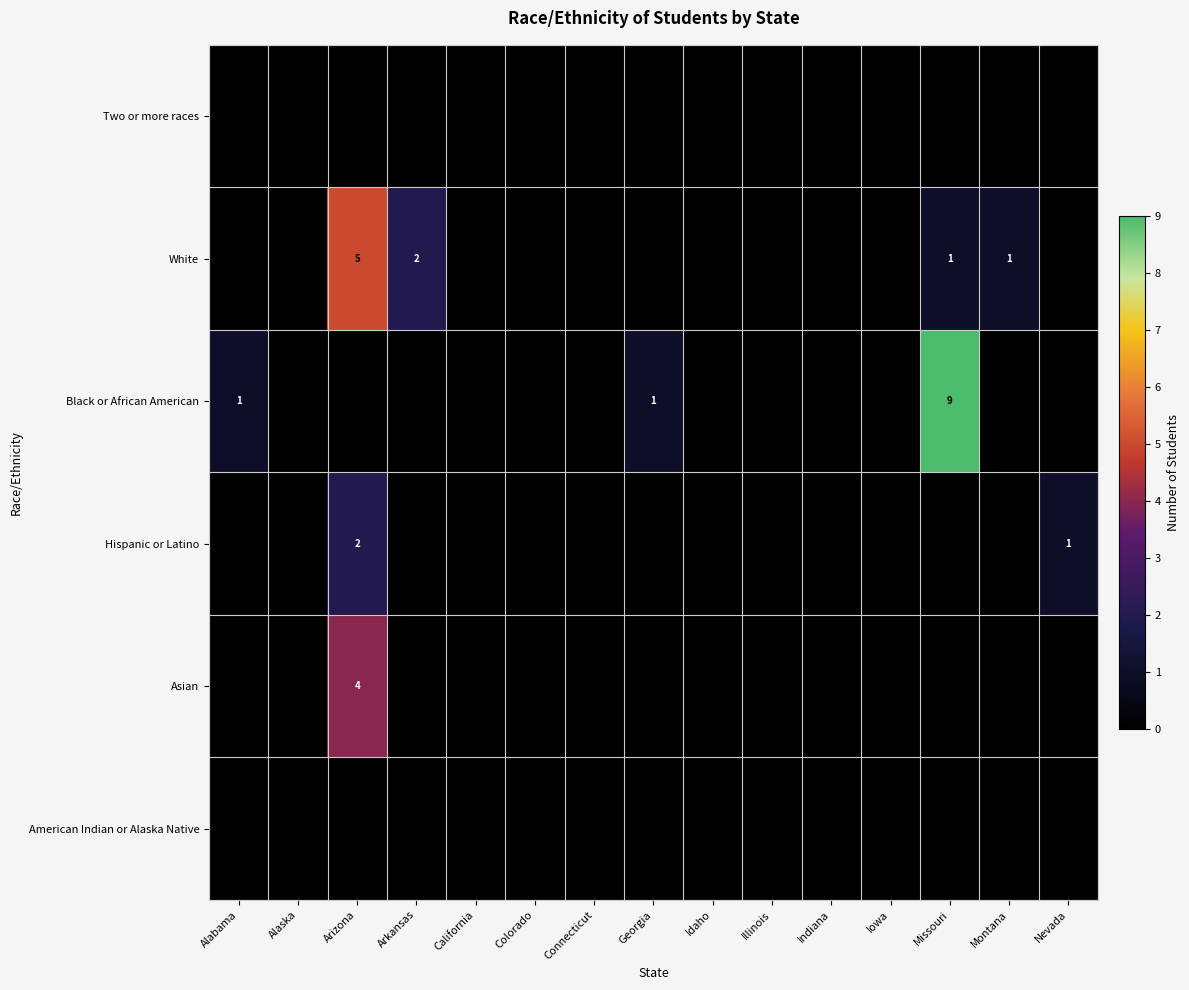

True or false: White has a value of 1 at Missouri.

True